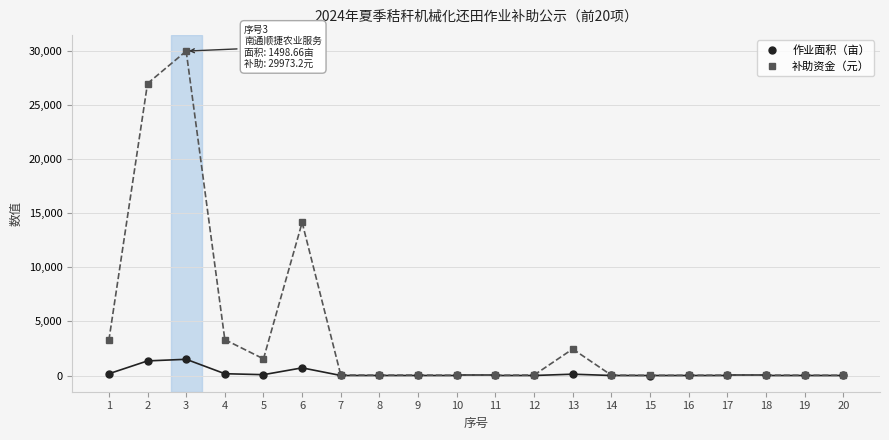

How many lines are shown in the chart?

2